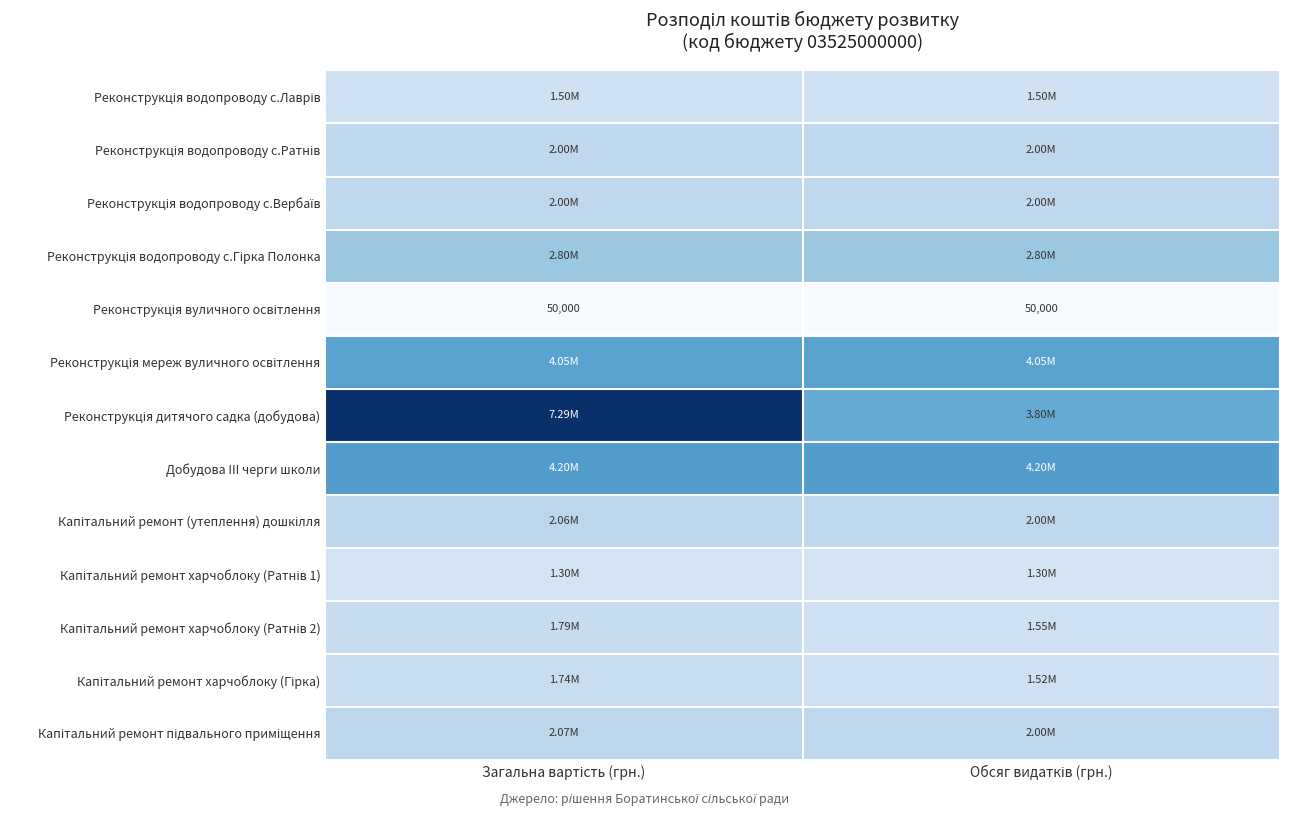

What is the spread (max minus min) of values at Загальна вартість (грн.)?

7241701